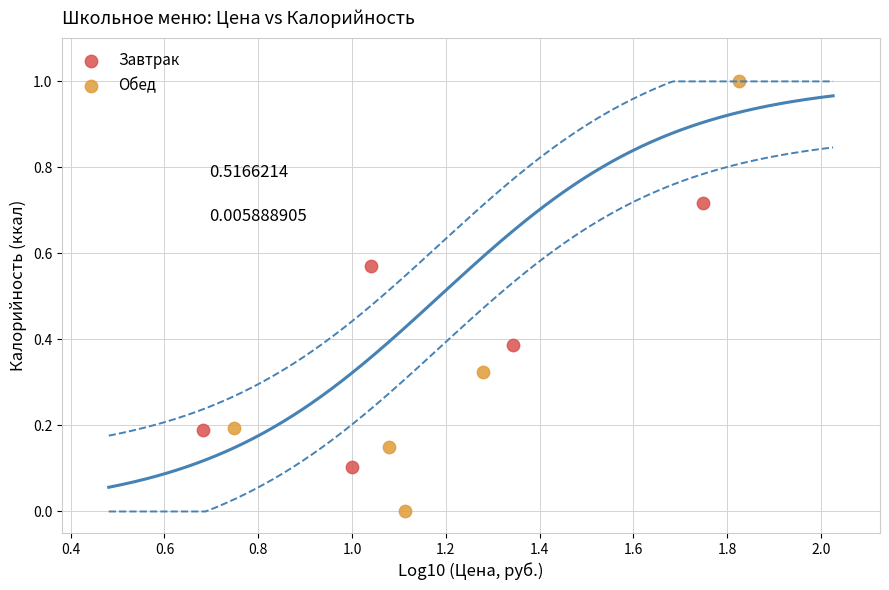

Which series contains the lowest Y value?

Обед